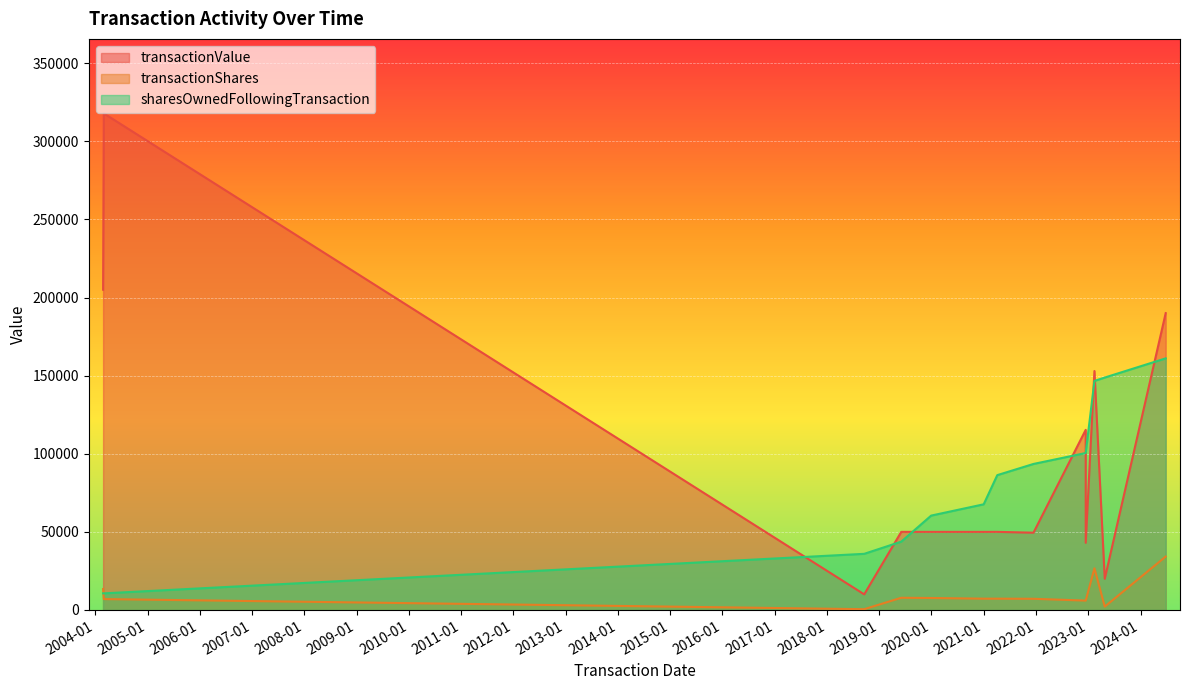

How many data points does each series have?

13